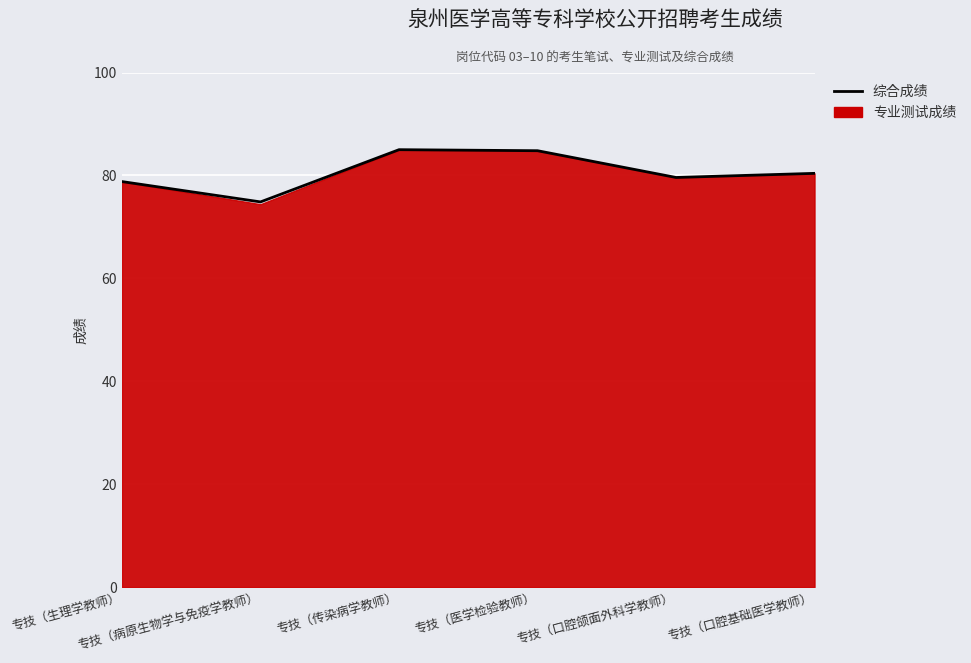

What is the maximum value shown in the chart?

85.0